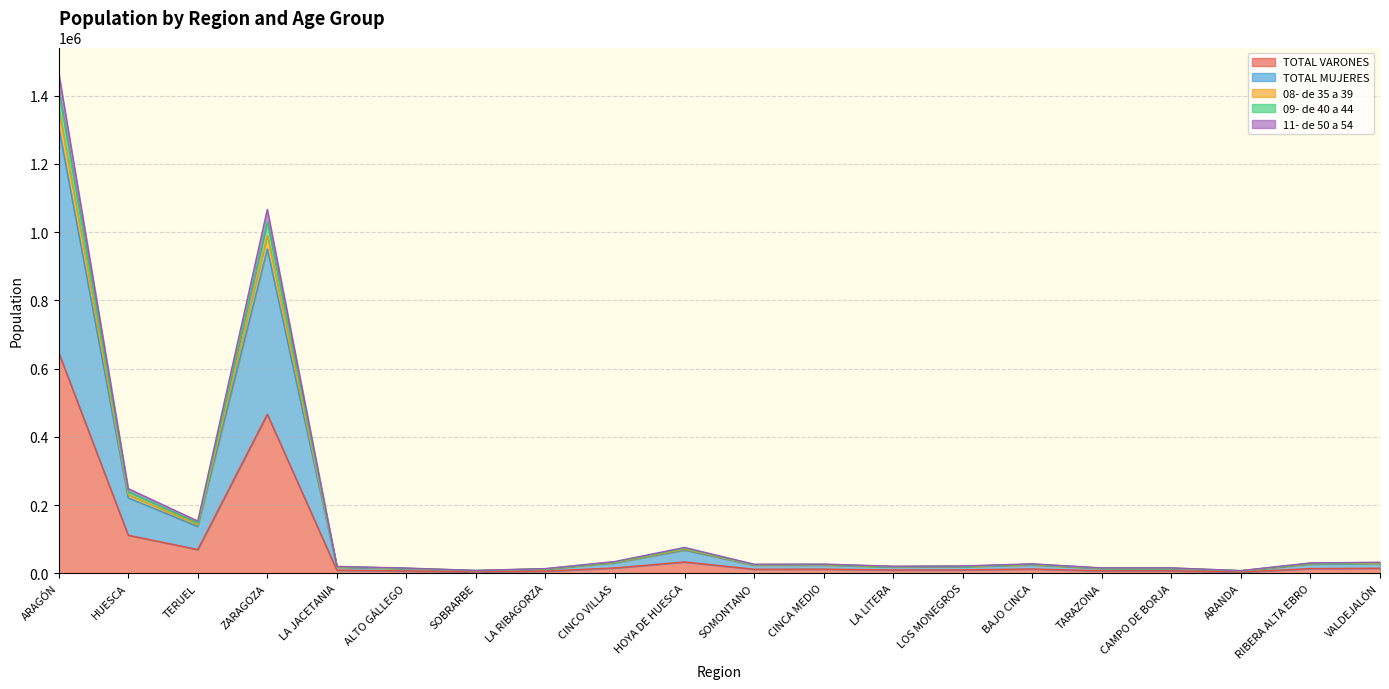

What is the label of the 12th point from the left?

CINCA MEDIO